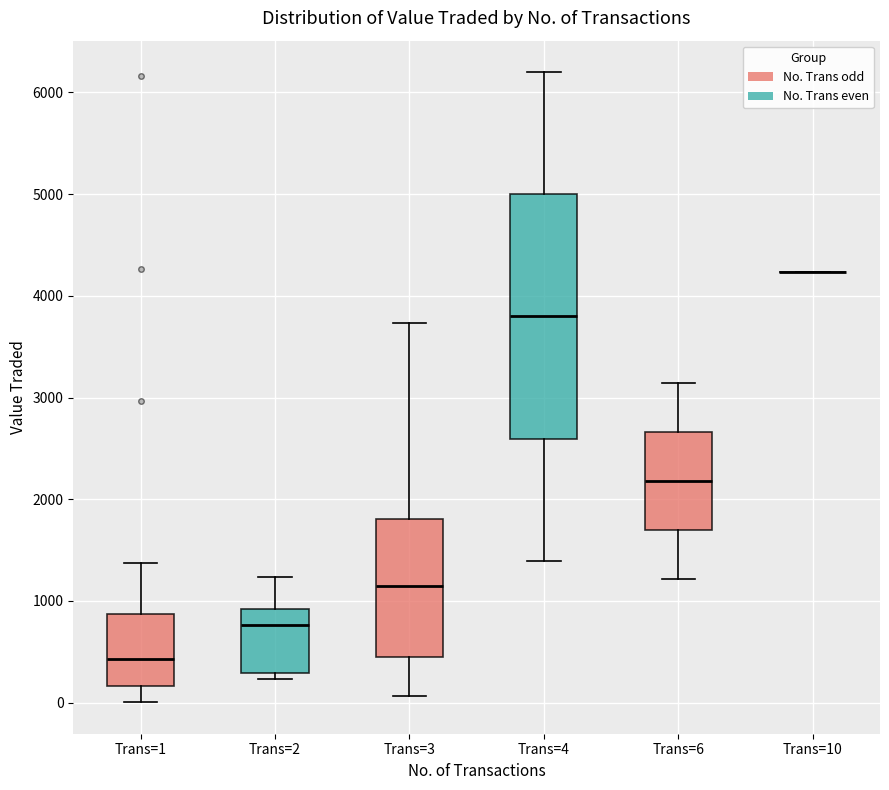

Comparing the boxes themselves (not the whiskers), which one is the tallest?

Trans=4